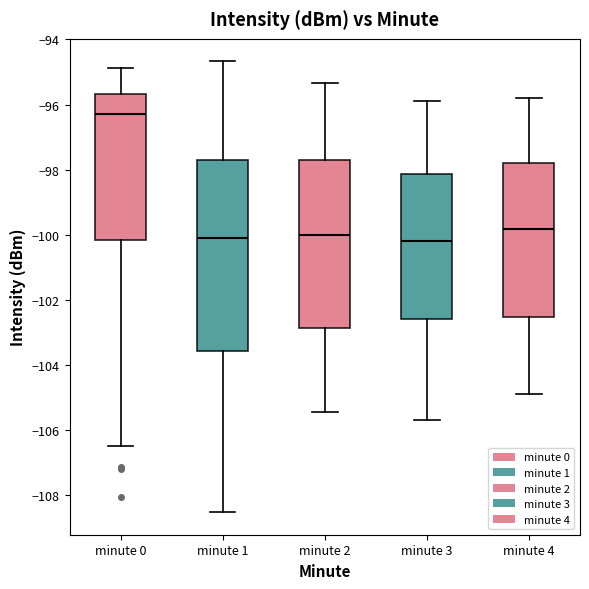

Reading left to right, read every box against the y-axis: the position of its median line, the range the box covers, and the ends of its whiskers. The values are not printed on the chart, so give them approximately, as read against the axis.

minute 0: median -96.2, box -100.2 to -95.6, whiskers -106.4 to -94.8
minute 1: median -100.0, box -103.6 to -97.8, whiskers -108.6 to -94.6
minute 2: median -100.0, box -102.8 to -97.8, whiskers -105.4 to -95.4
minute 3: median -100.2, box -102.6 to -98.2, whiskers -105.6 to -96.0
minute 4: median -99.8, box -102.6 to -97.8, whiskers -104.8 to -95.8